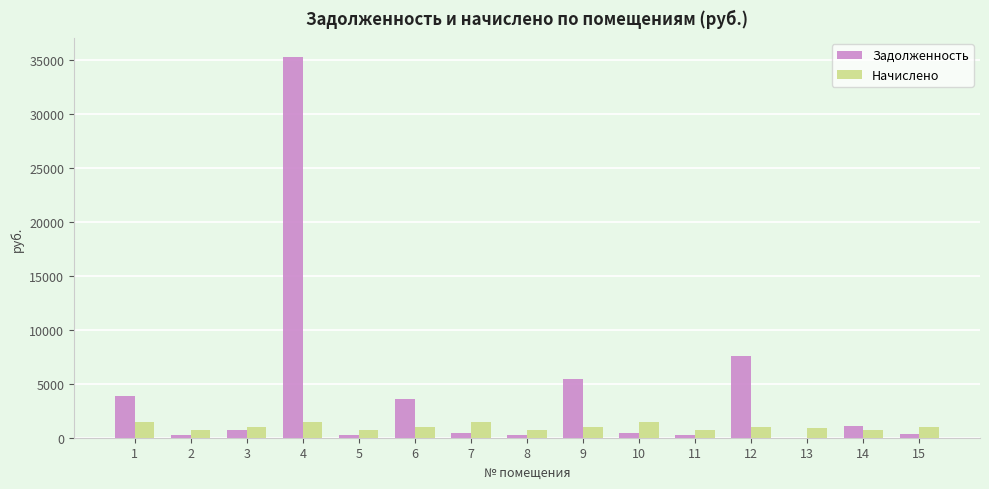

Which series has the largest total across all categories?

Задолженность